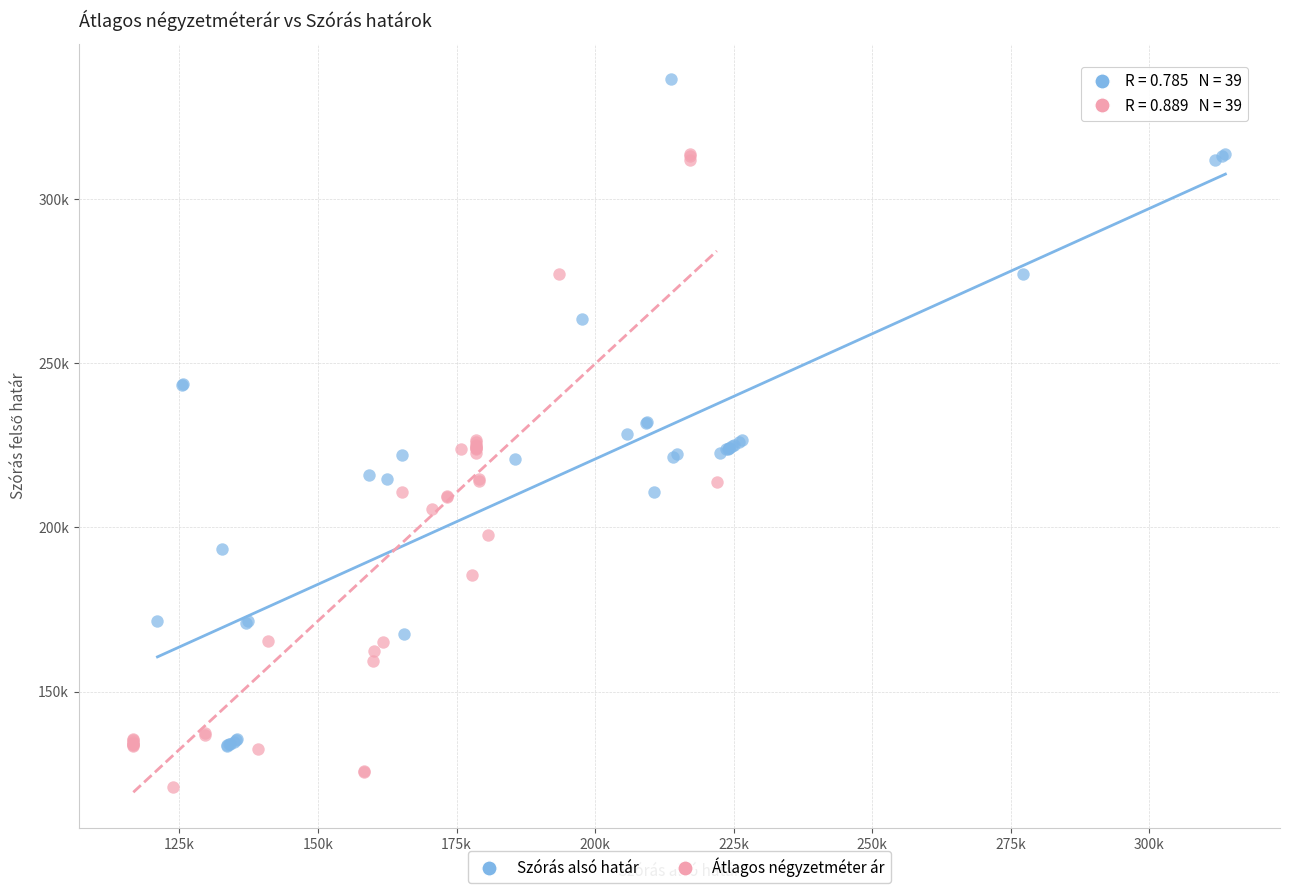

What are all the series names shown in the legend?

Szórás alsó határ, Átlagos négyzetméter ár